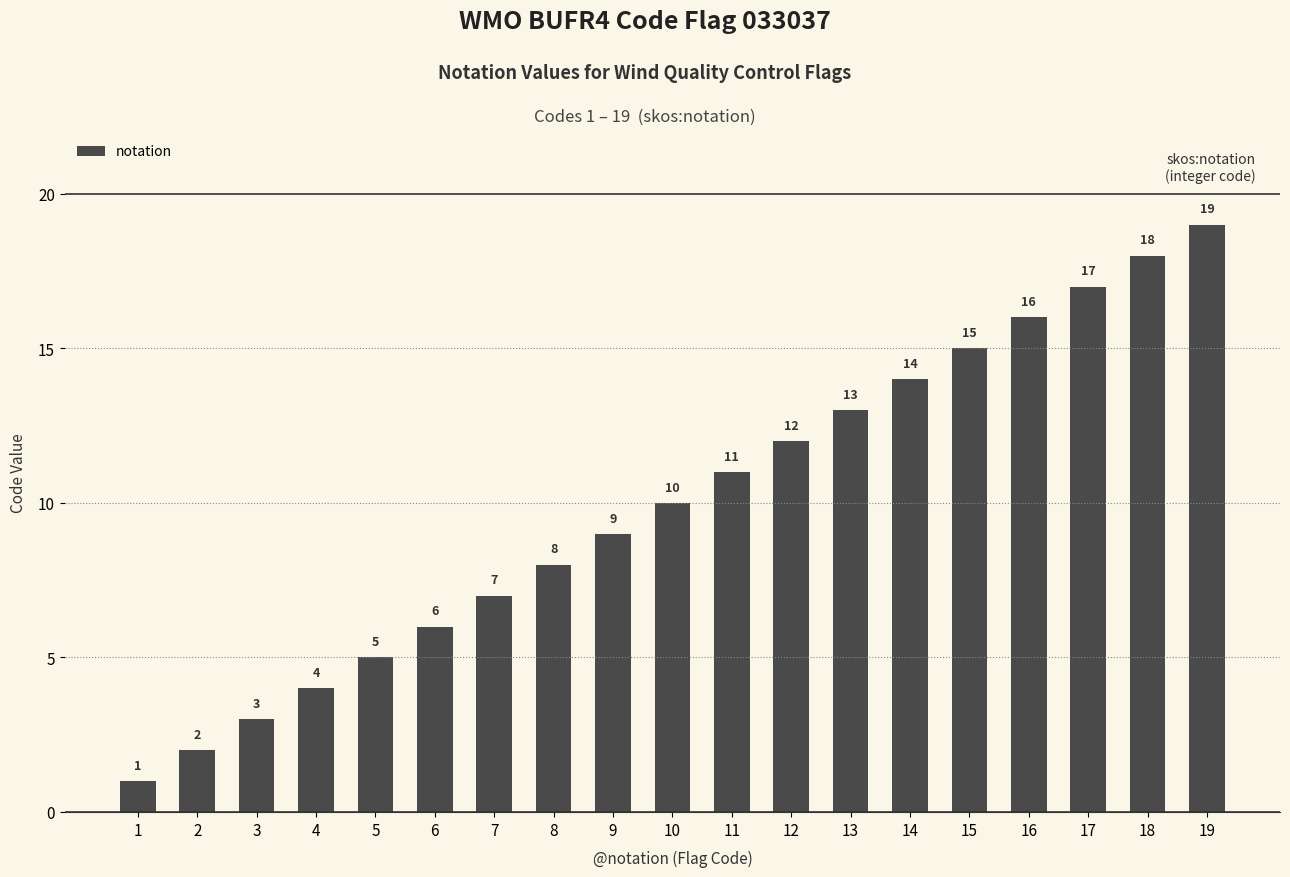

How many data points does each series have?

19